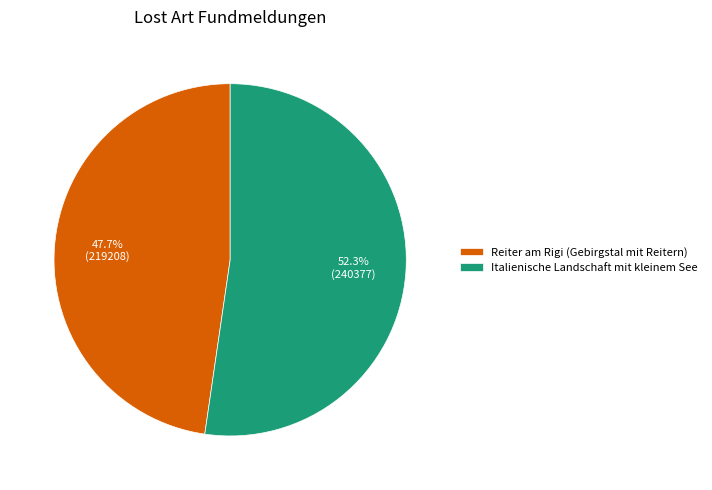

The Reiter am Rigi (Gebirgstal mit Reitern) slice represents 48% of the pie. True or false?

True